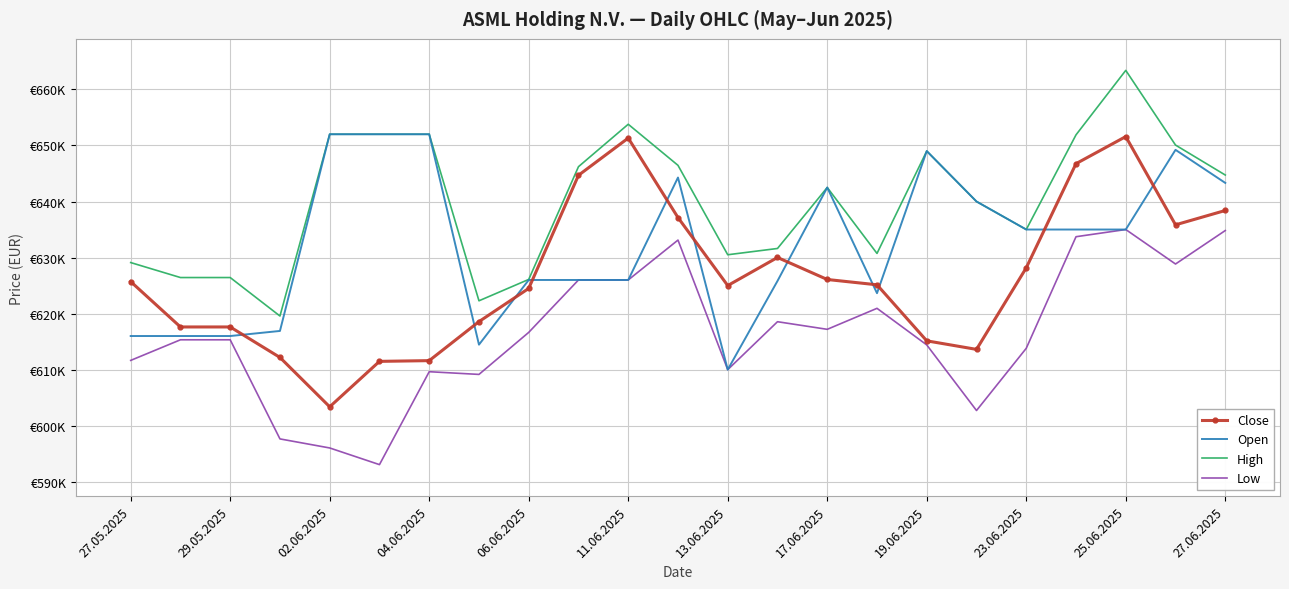

True or false: Open and Close cross at least once.

True